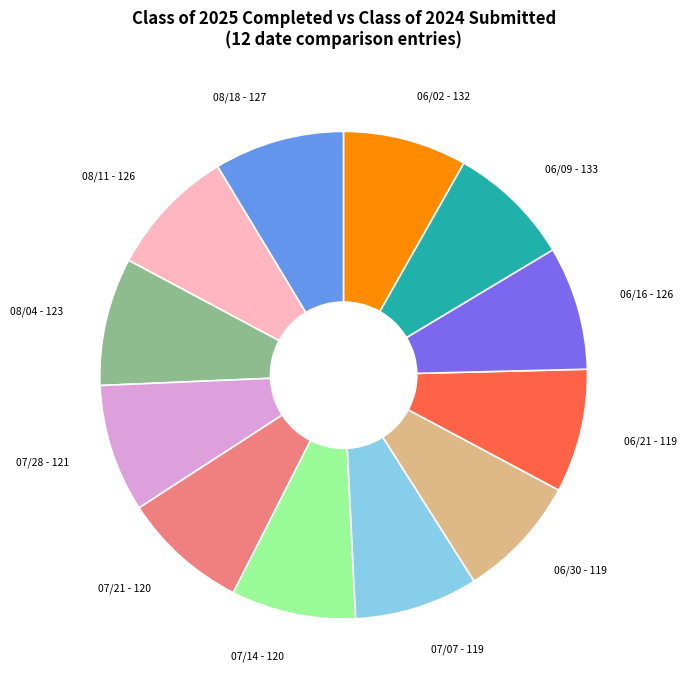

True or false: 08/04 - 123 accounts for 1% of the total.

False